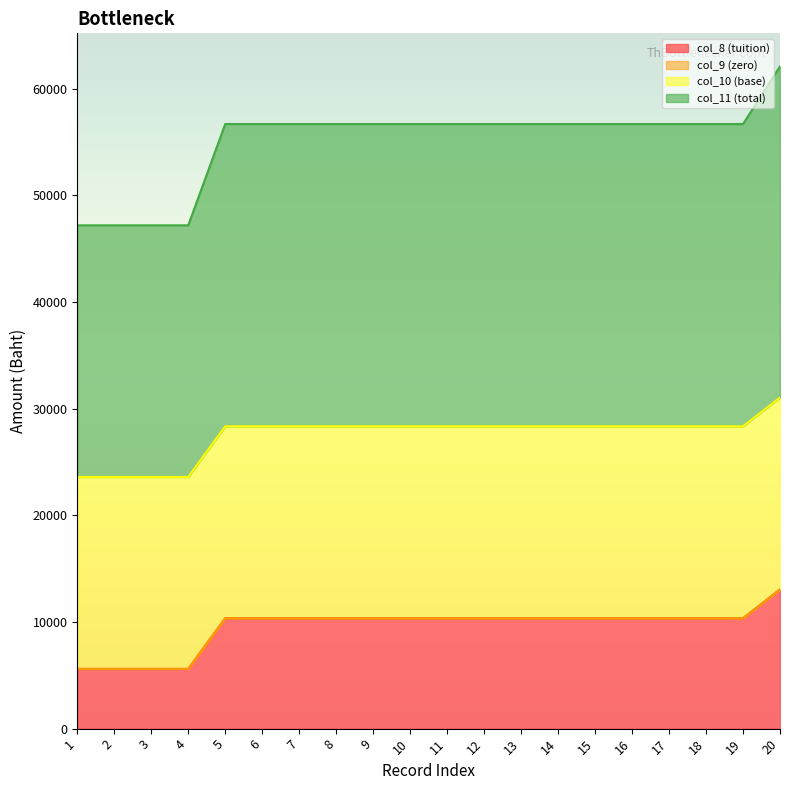

Between 1 and 18, which is larger?

18